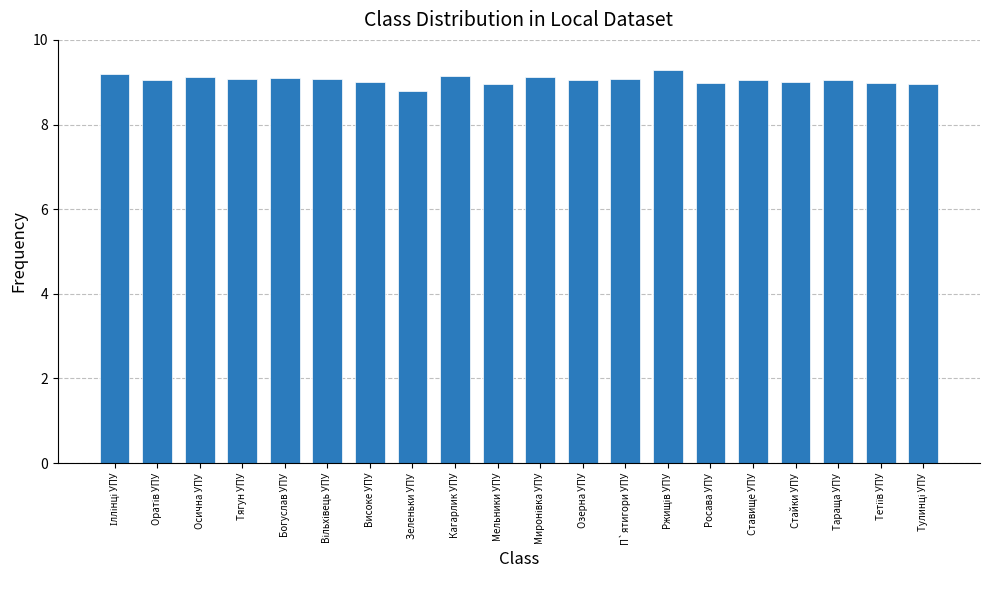

What position from the right is Озерна УПУ?

9